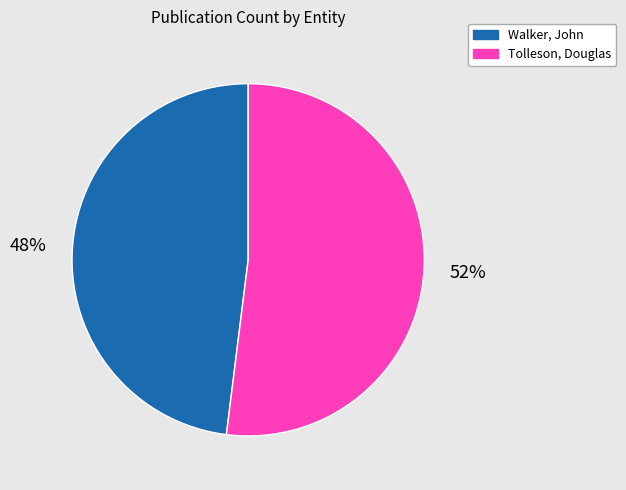

Is it true that Tolleson, Douglas is 46% of the pie?

False